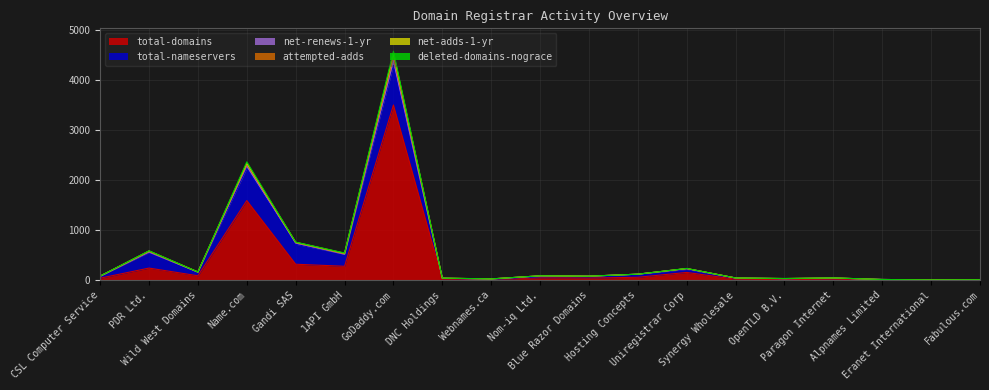

The value of total-domains at GoDaddy.com is 3504. True or false?

True